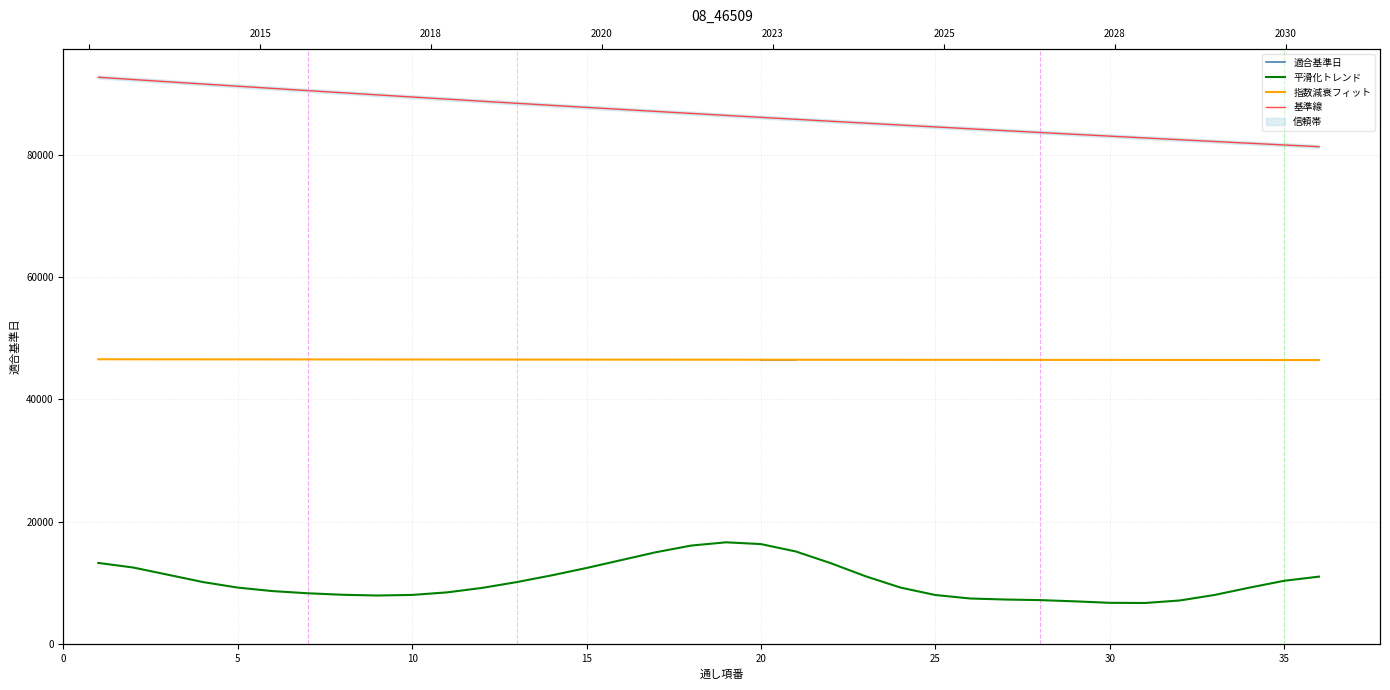

How many lines are shown in the chart?

4